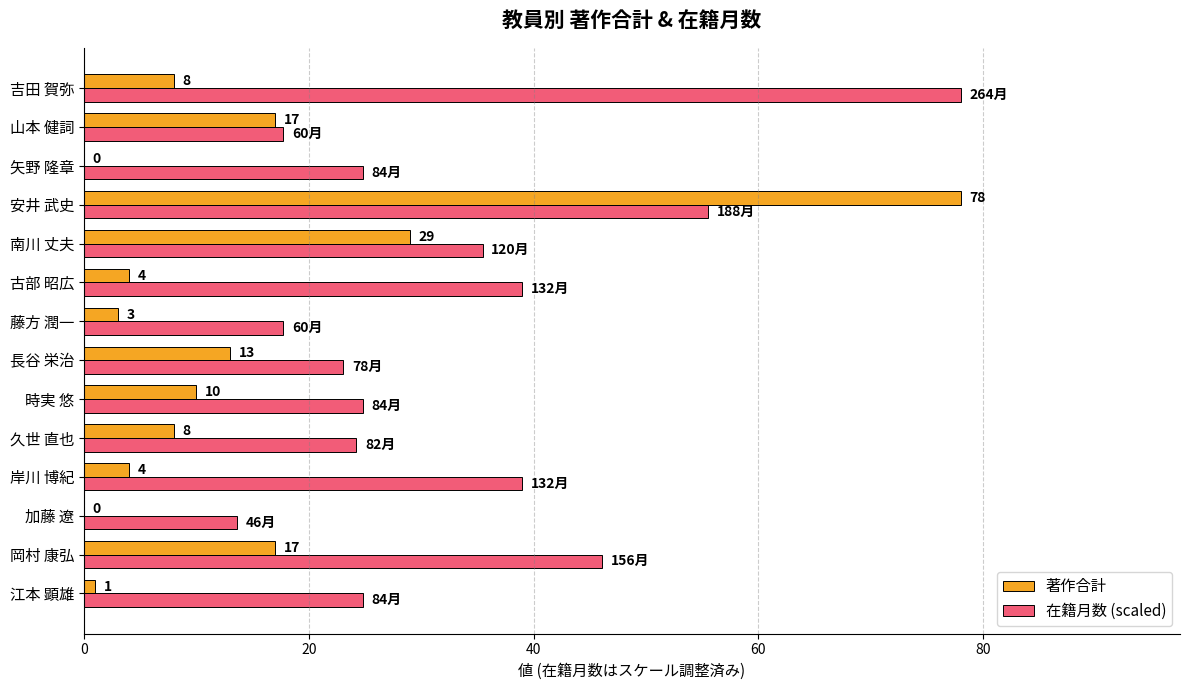

How many categories are shown in the chart?

14